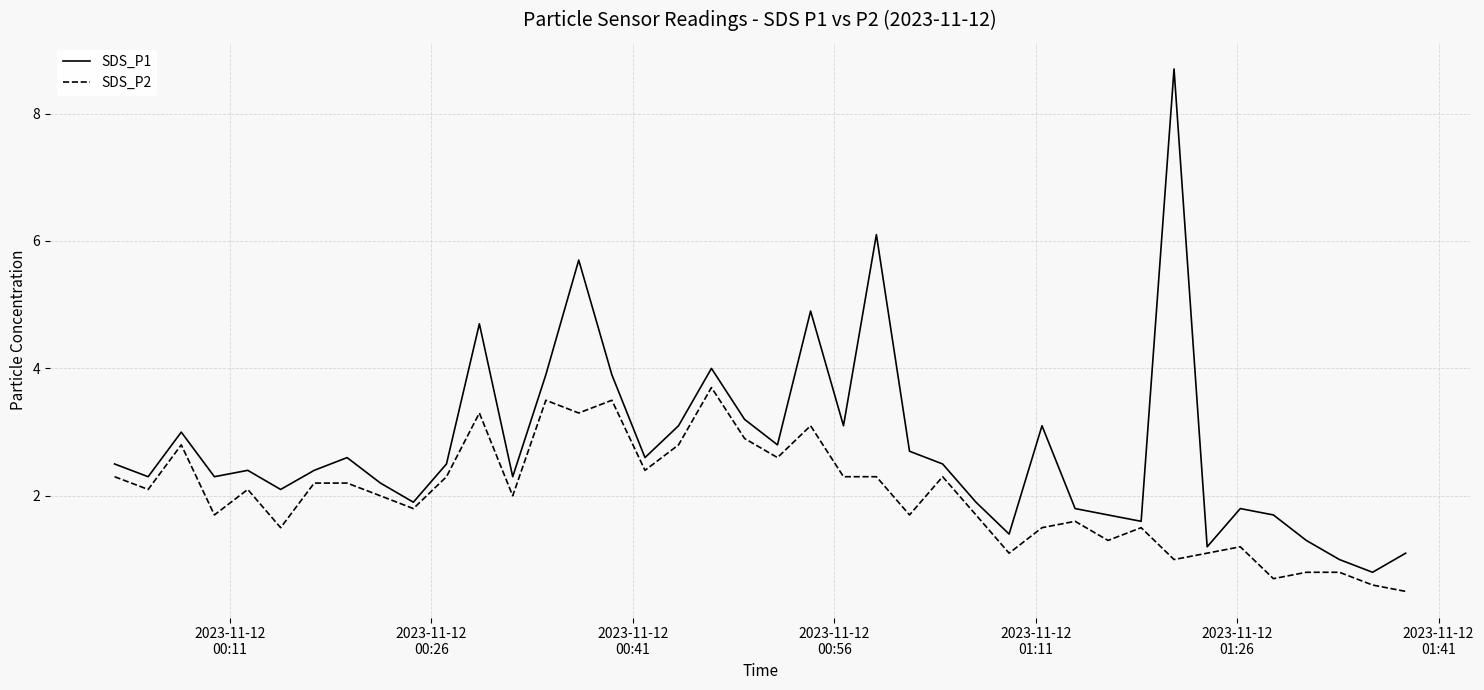

Which series has the largest range (max minus min)?

SDS_P1